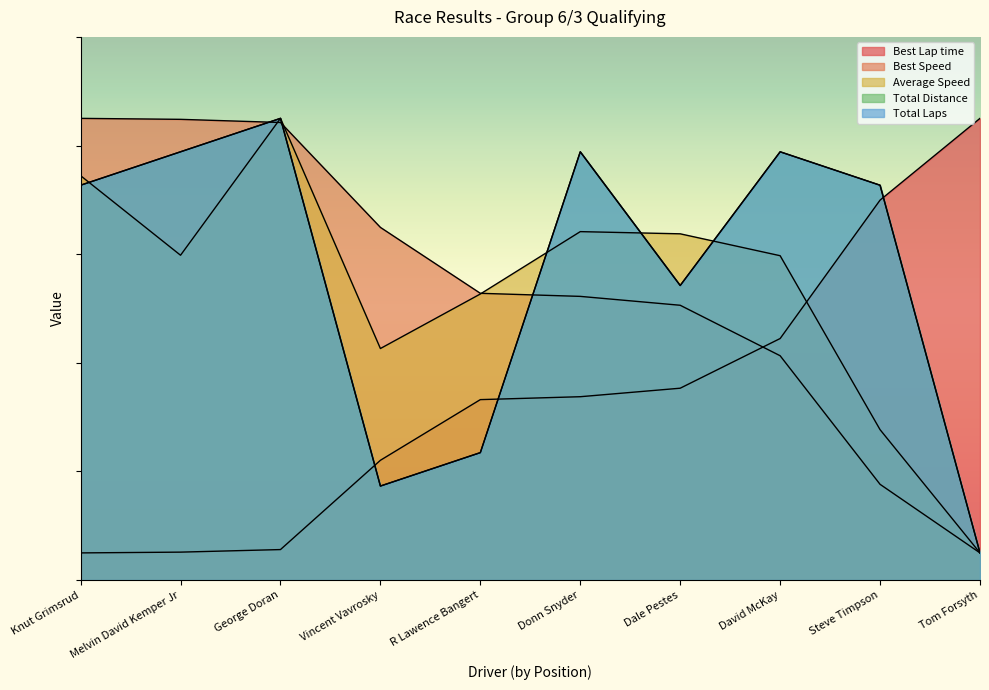

What is the sum of the Best Speed values at Tom Forsyth and R Lawence Bangert?

57.8